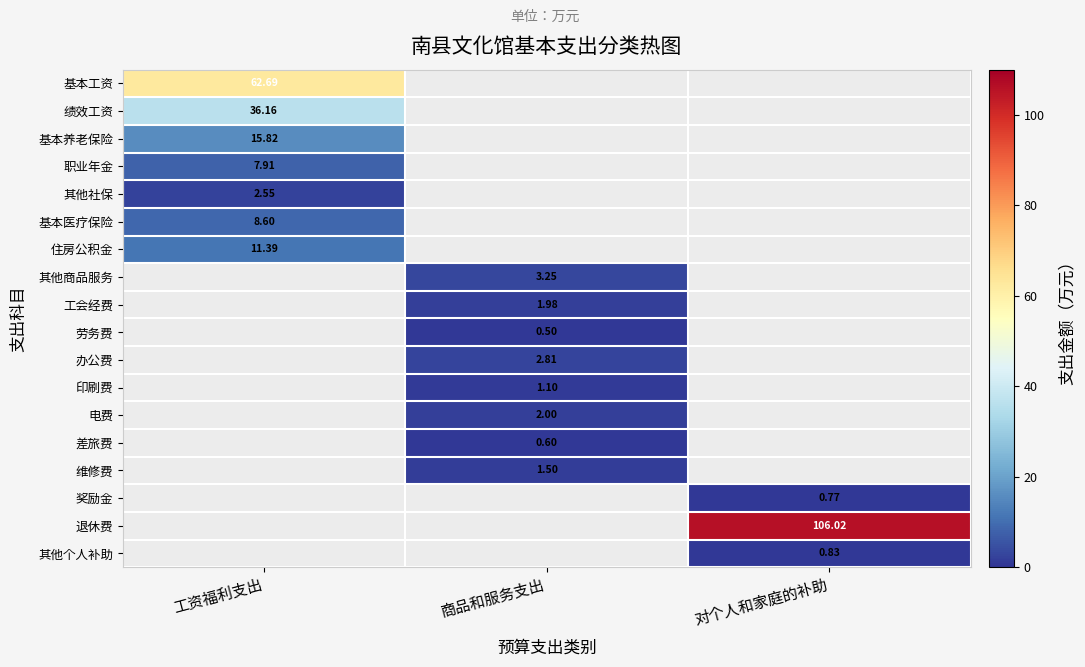

The 其他社保 series shows -1.1 at 商品和服务支出. True or false?

False